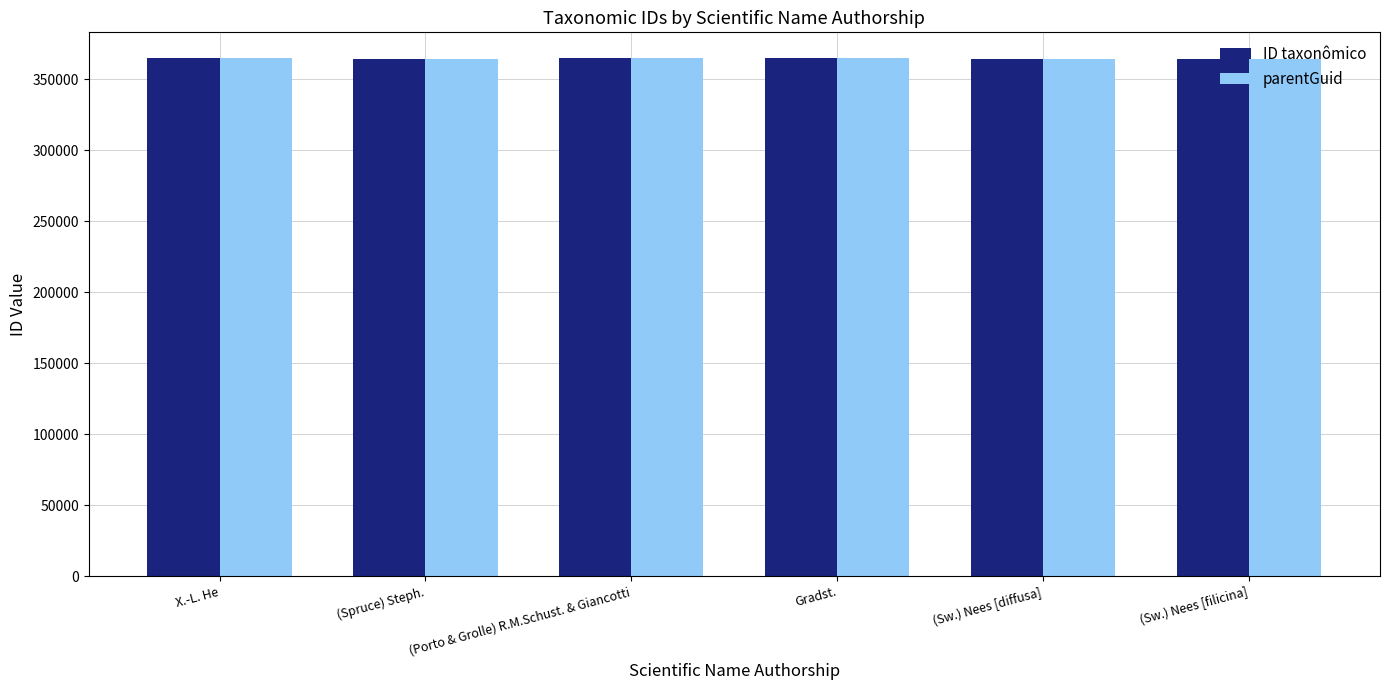

What is the minimum value shown in the chart?

364112